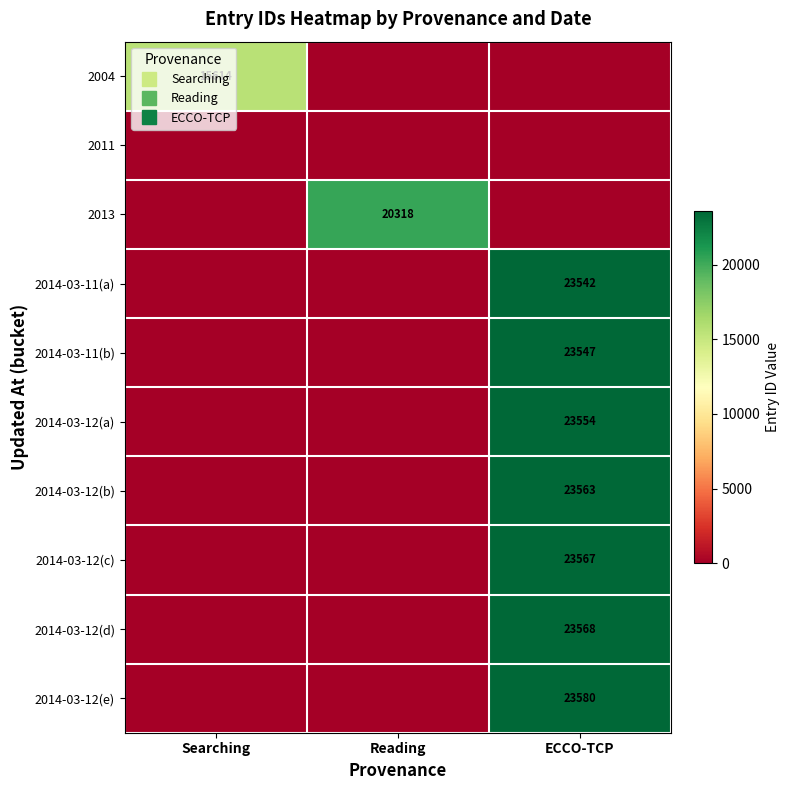

At how many categories does at least one series exceed 18956?

2